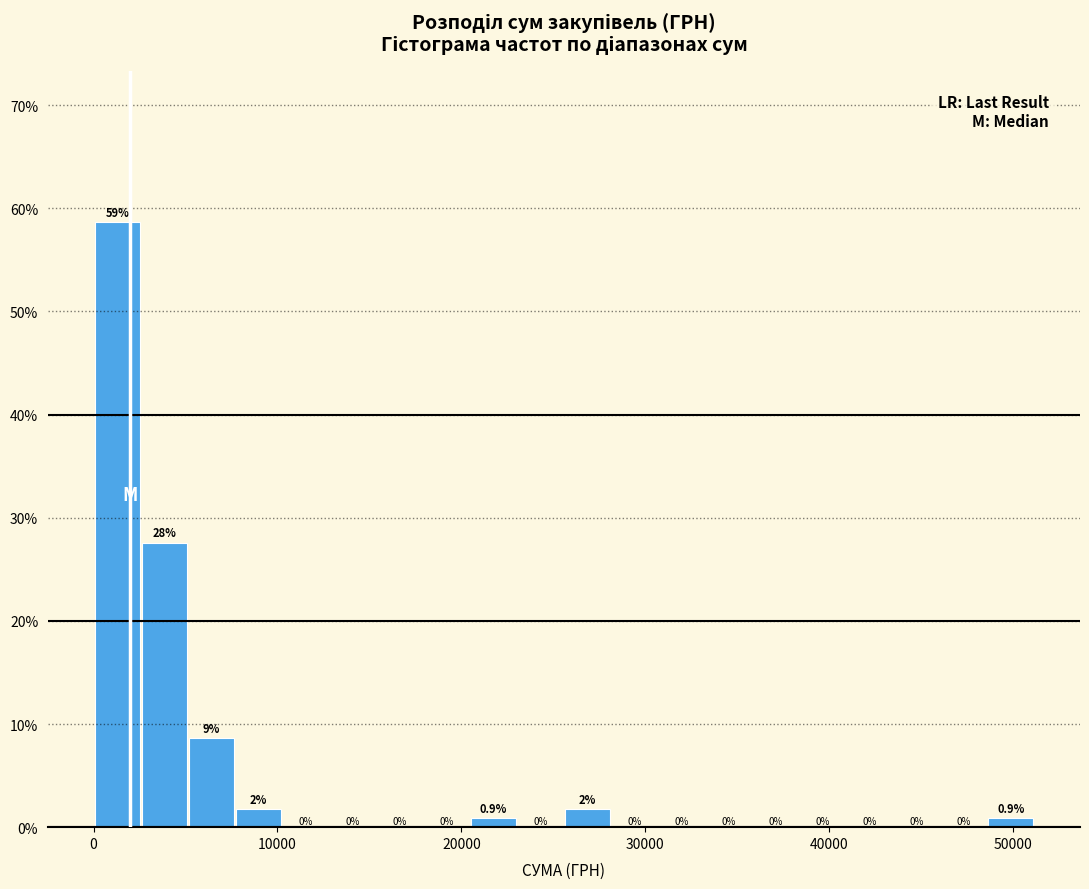

Read against the x-axis, roughly where is the centre of the tallest bar?

1000